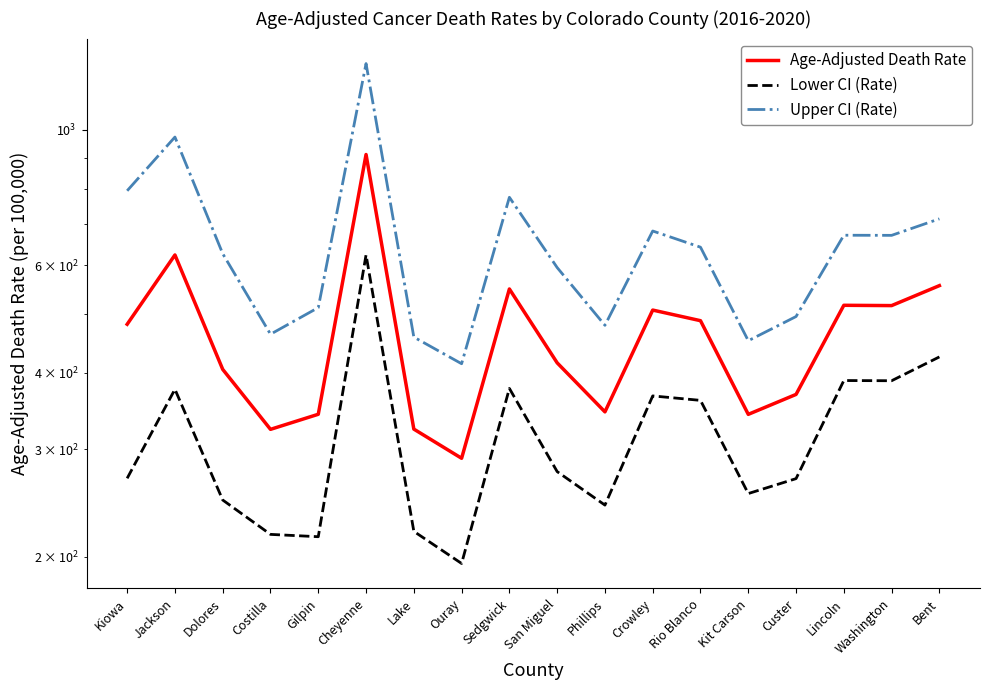

True or false: Upper CI (Rate) has more than 1 interior local peaks.

True